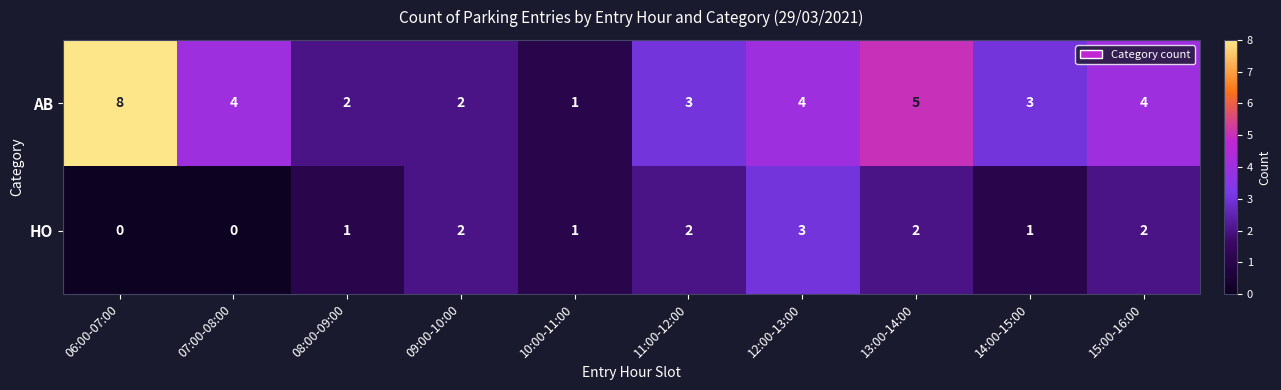

Reading left to right, extract all data points from this chart.

AB: 06:00-07:00=8	07:00-08:00=4	08:00-09:00=2	09:00-10:00=2	10:00-11:00=1	11:00-12:00=3	12:00-13:00=4	13:00-14:00=5	14:00-15:00=3	15:00-16:00=4
HO: 06:00-07:00=0	07:00-08:00=0	08:00-09:00=1	09:00-10:00=2	10:00-11:00=1	11:00-12:00=2	12:00-13:00=3	13:00-14:00=2	14:00-15:00=1	15:00-16:00=2